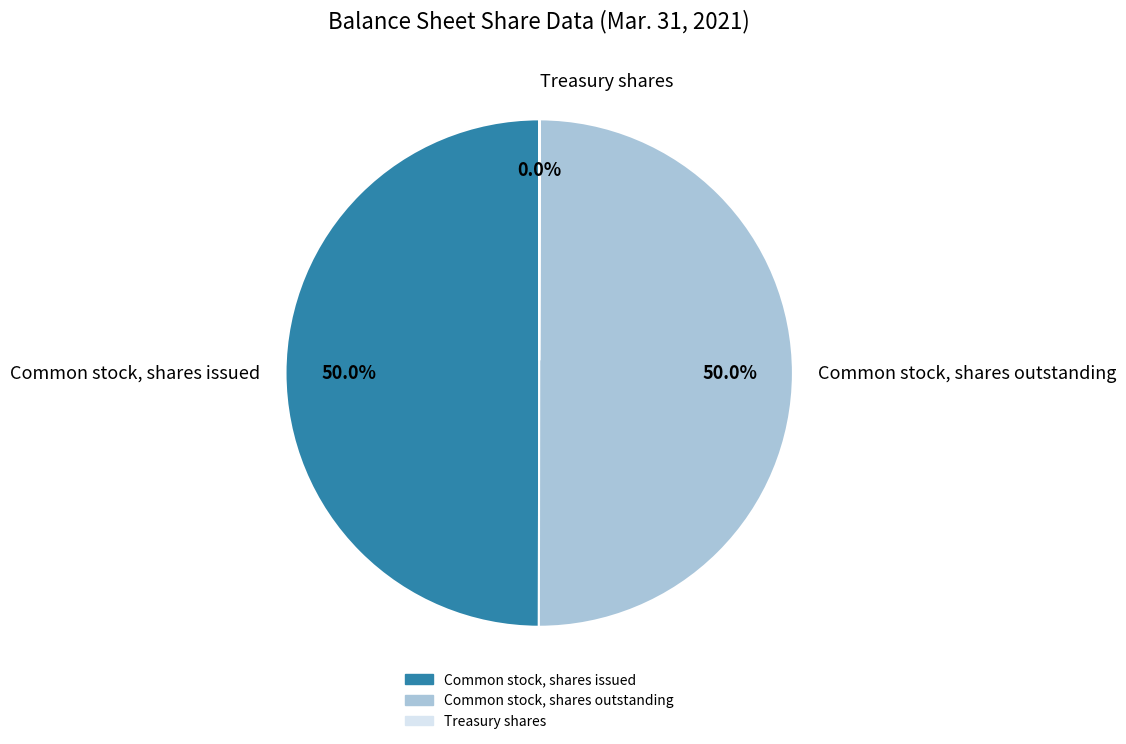

What percentage is NOT represented by Common stock, shares outstanding?

50.0%